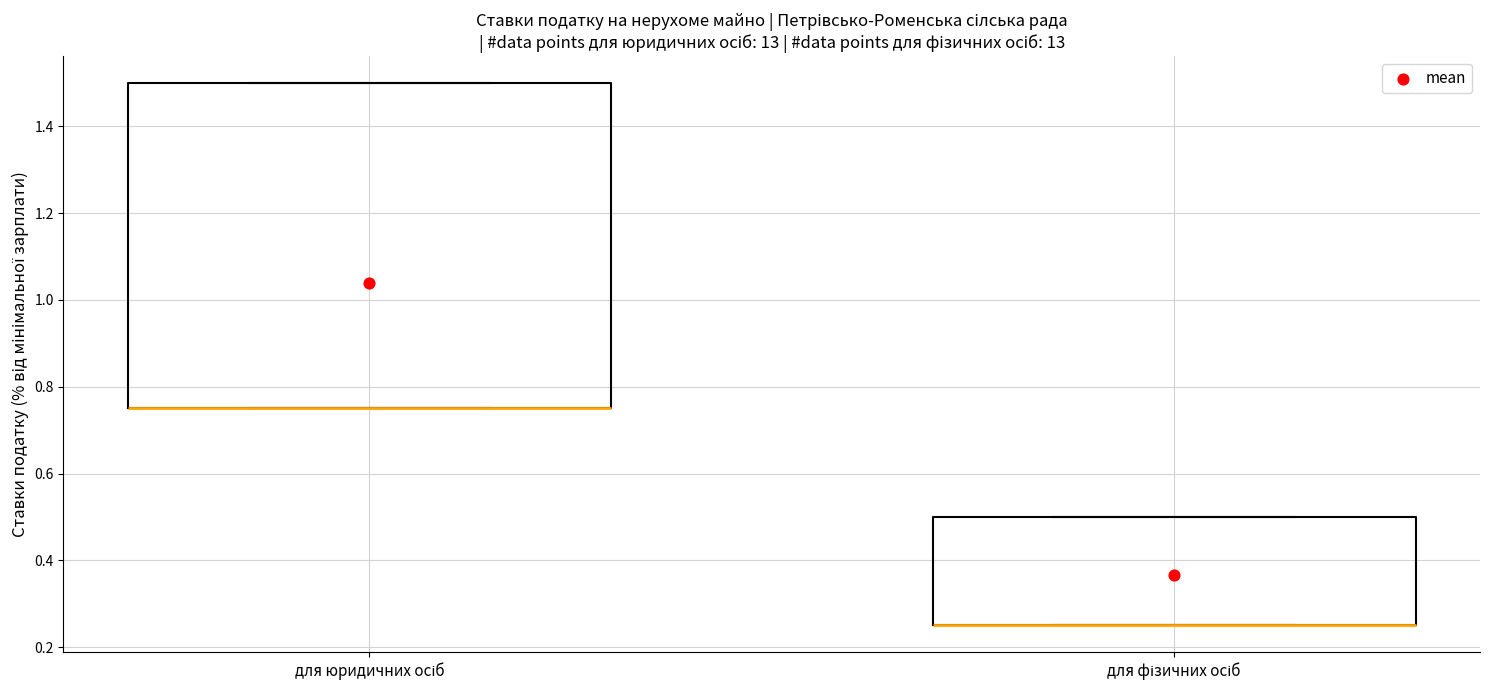

Reading left to right, read every box against the y-axis: the position of its median line, the range the box covers, and the ends of its whiskers. The values are not printed on the chart, so give them approximately, as read against the axis.

для юридичних осіб: median 0.76 (drawn on the box's lower edge), box 0.76 to 1.50, whiskers 0.76 to 1.50
для фізичних осіб: median 0.26 (drawn on the box's lower edge), box 0.26 to 0.50, whiskers 0.26 to 0.50